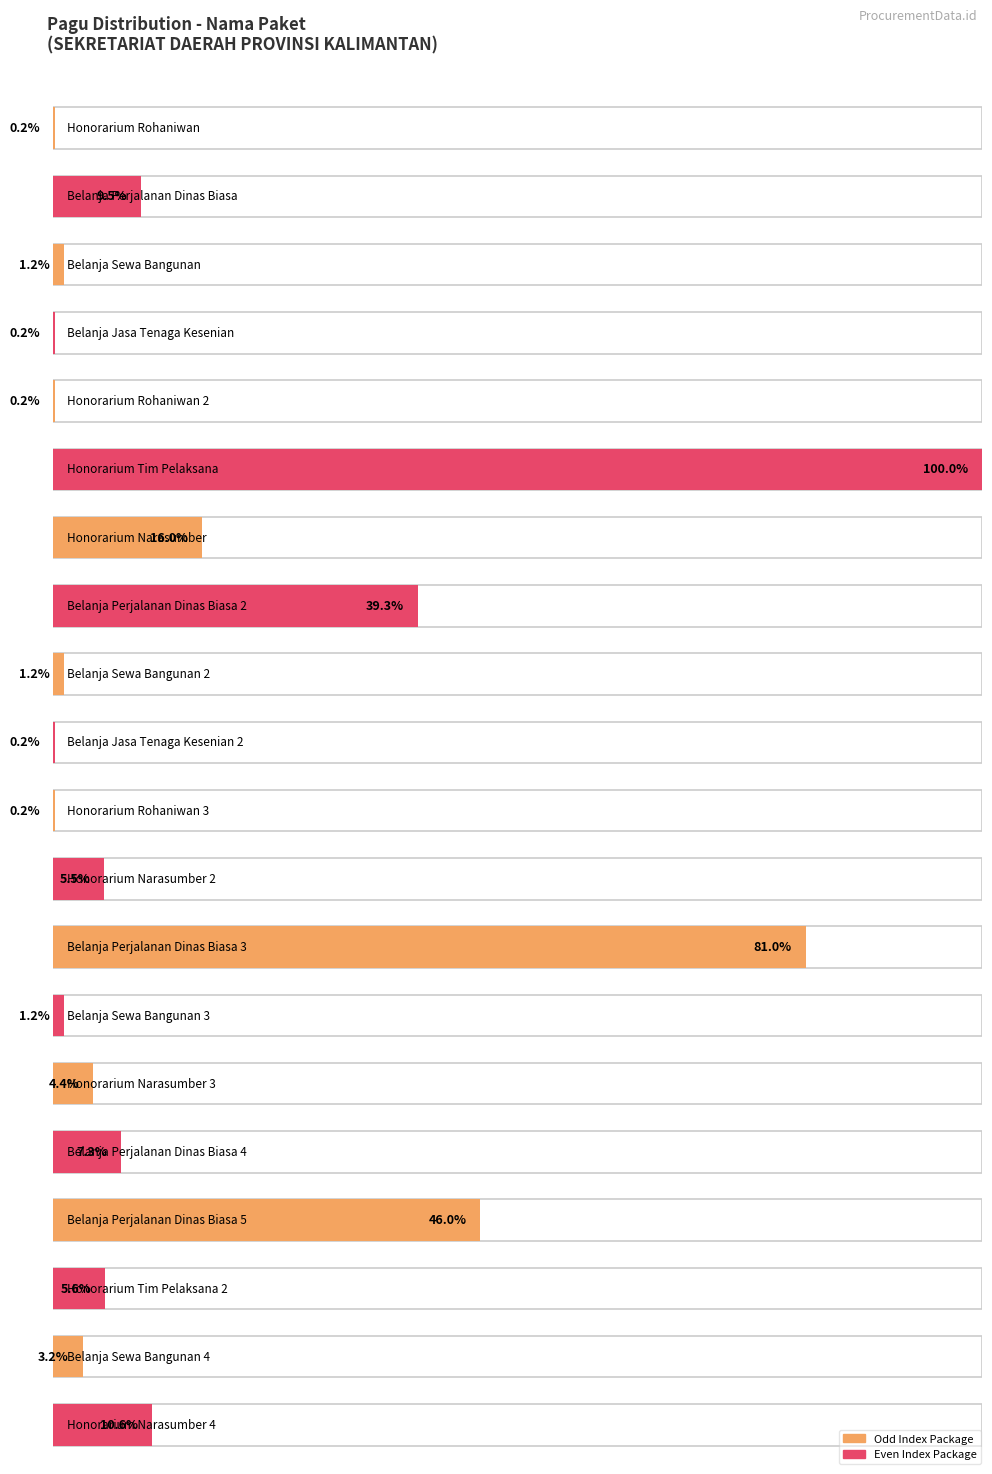

At which label does the data first exceed 11950000?

Belanja Perjalanan Dinas Biasa